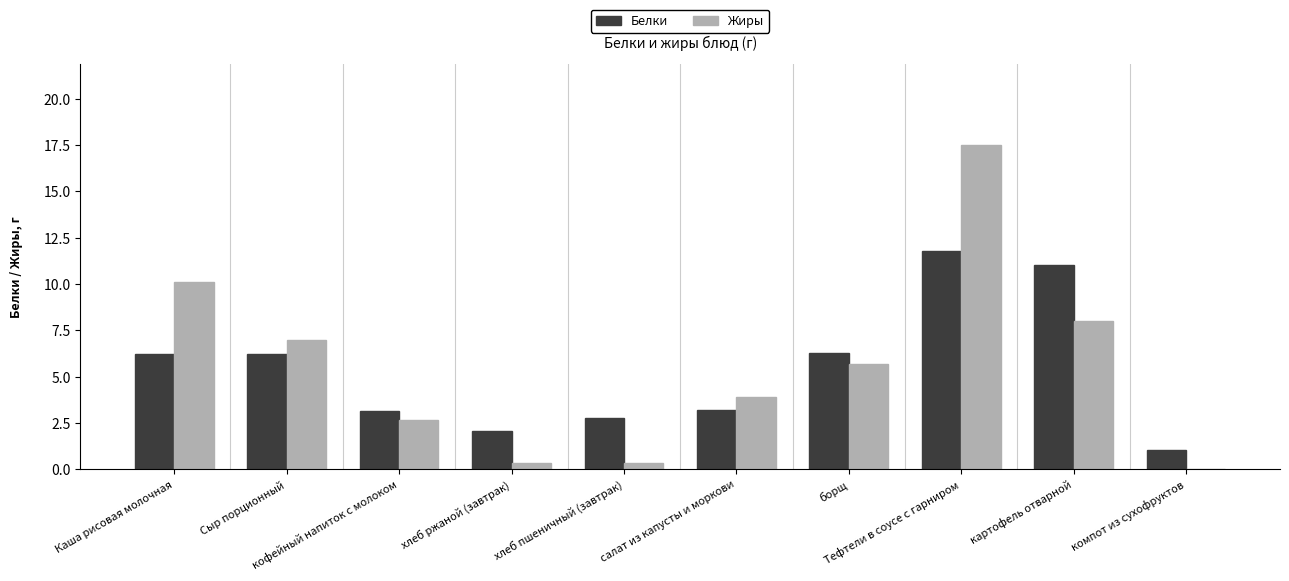

What is the greatest value displayed?

17.5